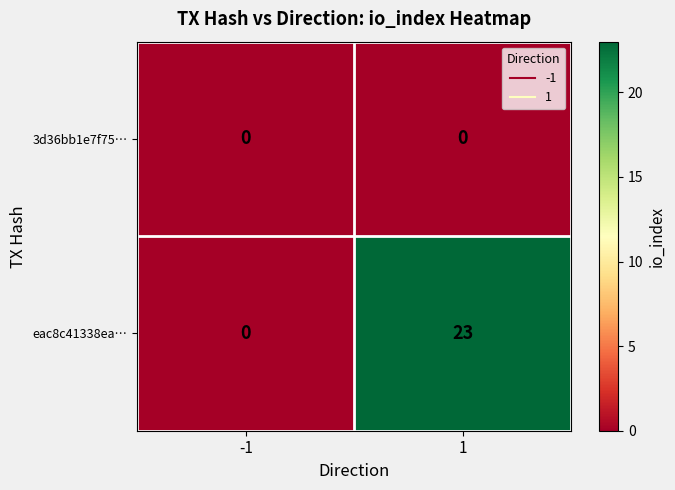

Which series has the largest total across all categories?

eac8c41338ea…